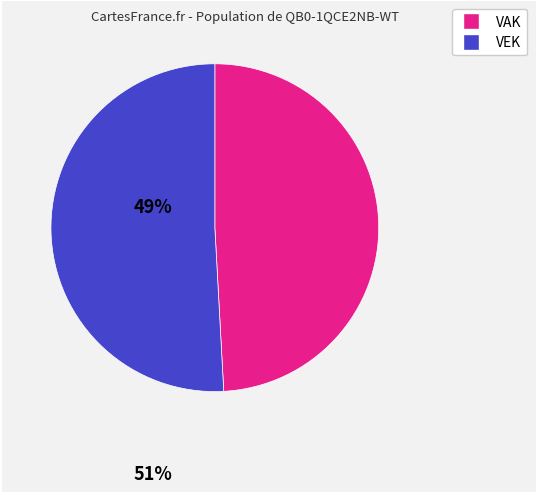

Does any single category account for the majority?

Yes